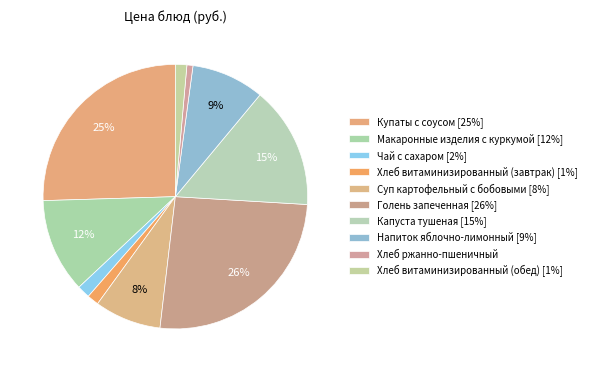

Which slice is the smallest?

Хлеб ржанно-пшеничный